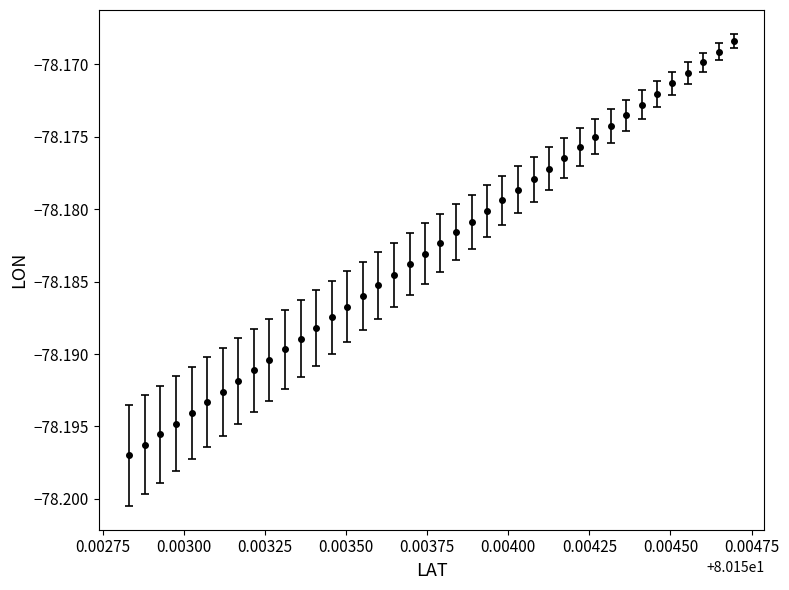

True or false: the data has more than 1 interior local peaks.

False